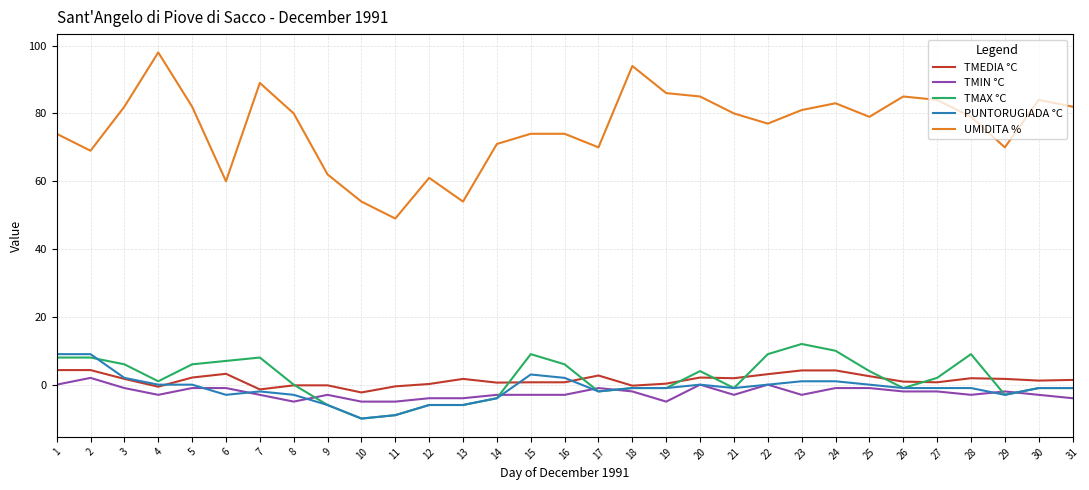

The UMIDITA % series shows 75.5 at 11. True or false?

False